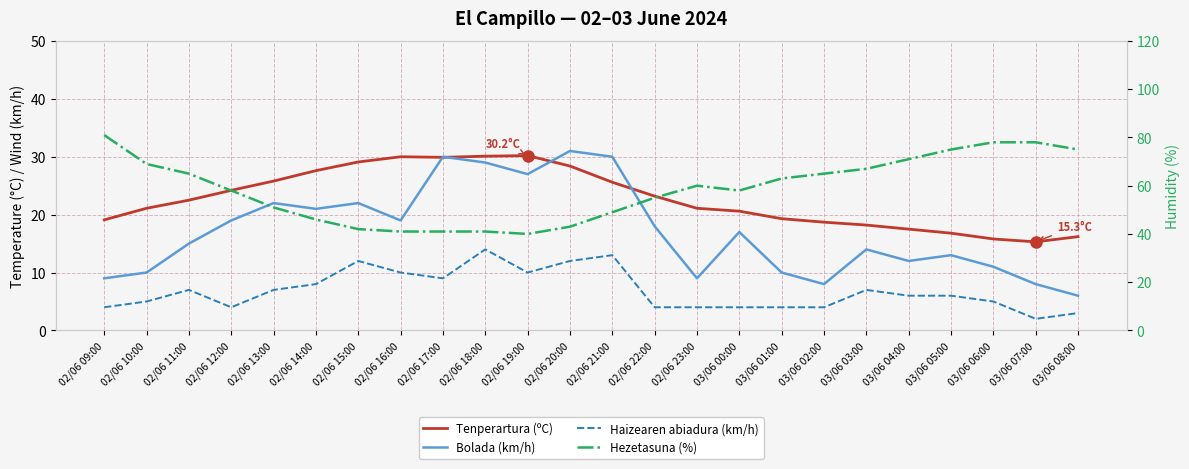

Which category has the highest value across all series?

02/06 09:00